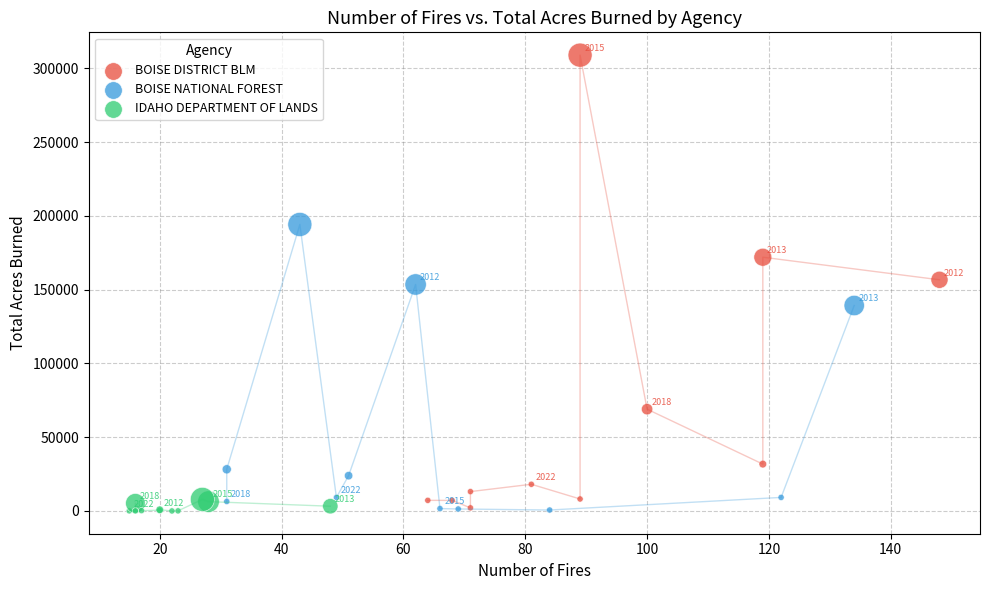

Which series reaches the maximum Y coordinate?

BOISE DISTRICT BLM